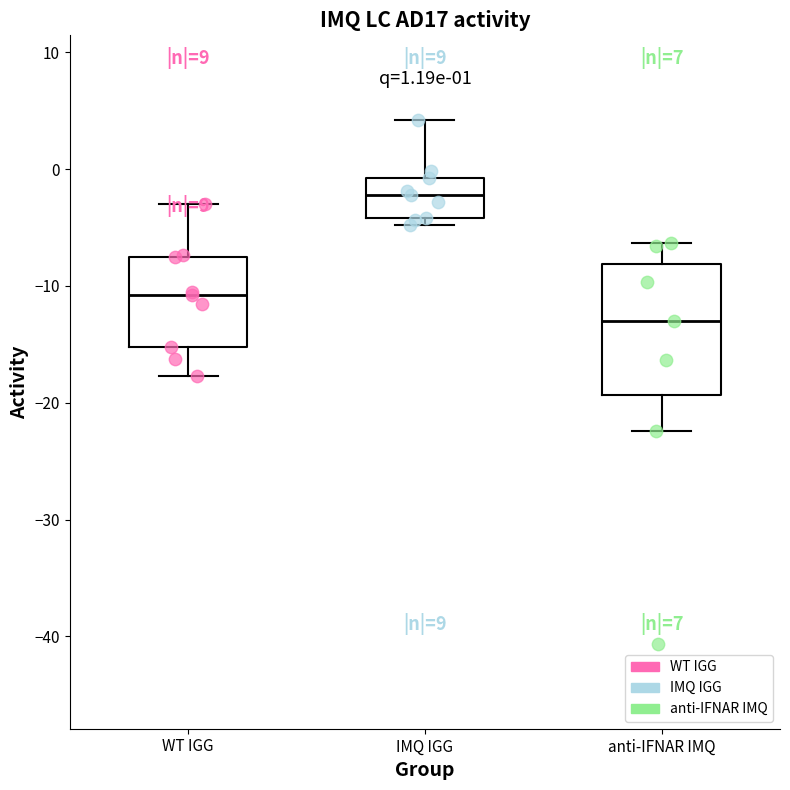

Which box's median line is the lowest?

anti-IFNAR IMQ